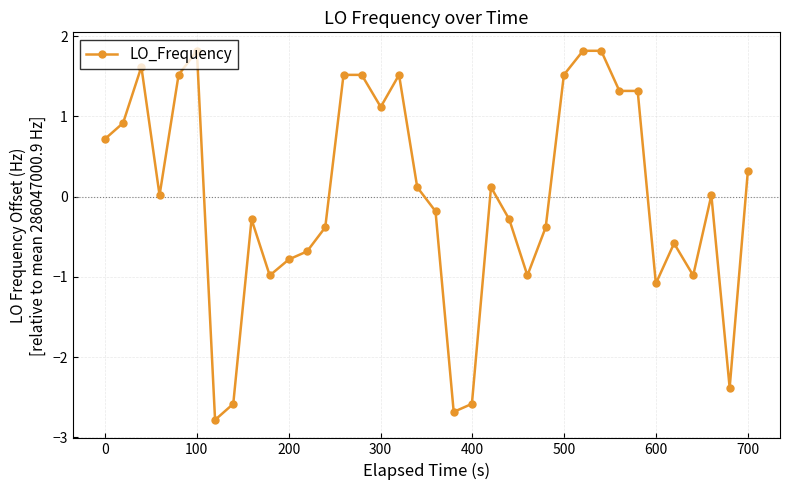

What is the minimum value shown in the chart?

-2.8